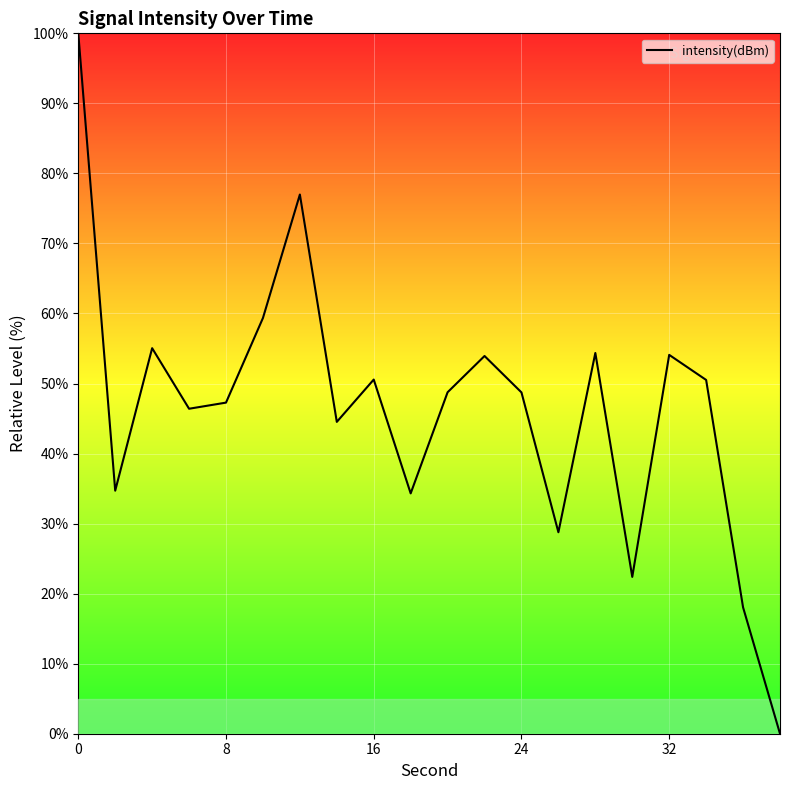

What is the maximum value shown in the chart?

100.0